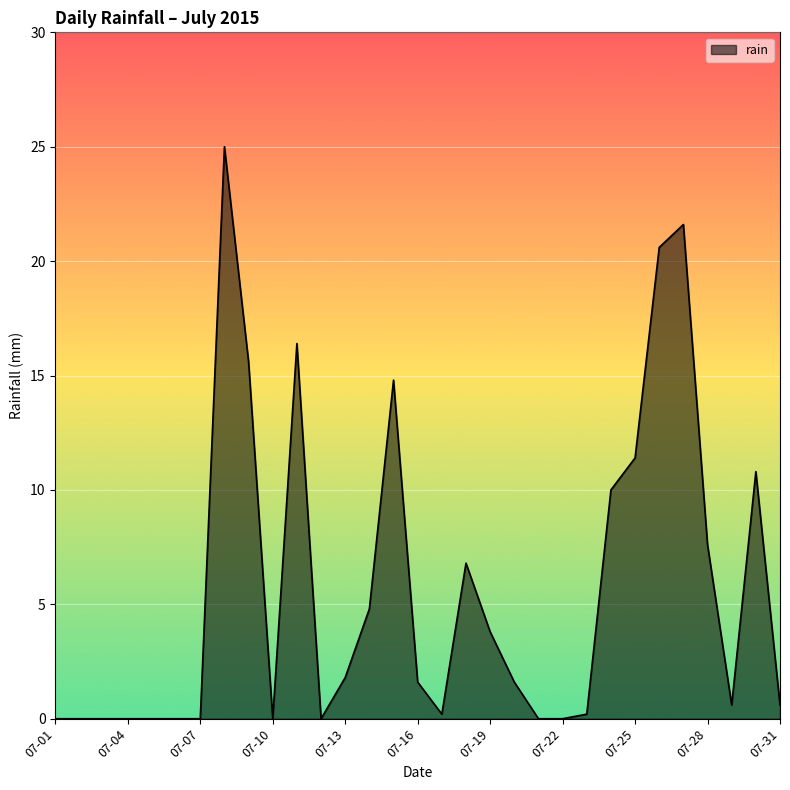

What is the greatest value displayed?

25.0